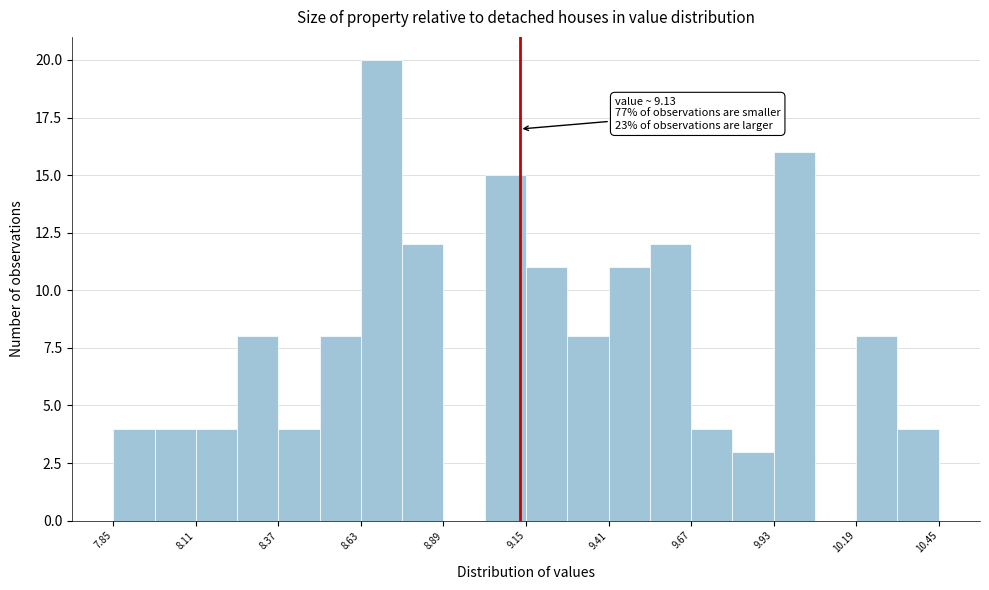

Around what value on the x-axis is the tallest bar? Give the approximate position of its centre, as read against the axis.

8.70